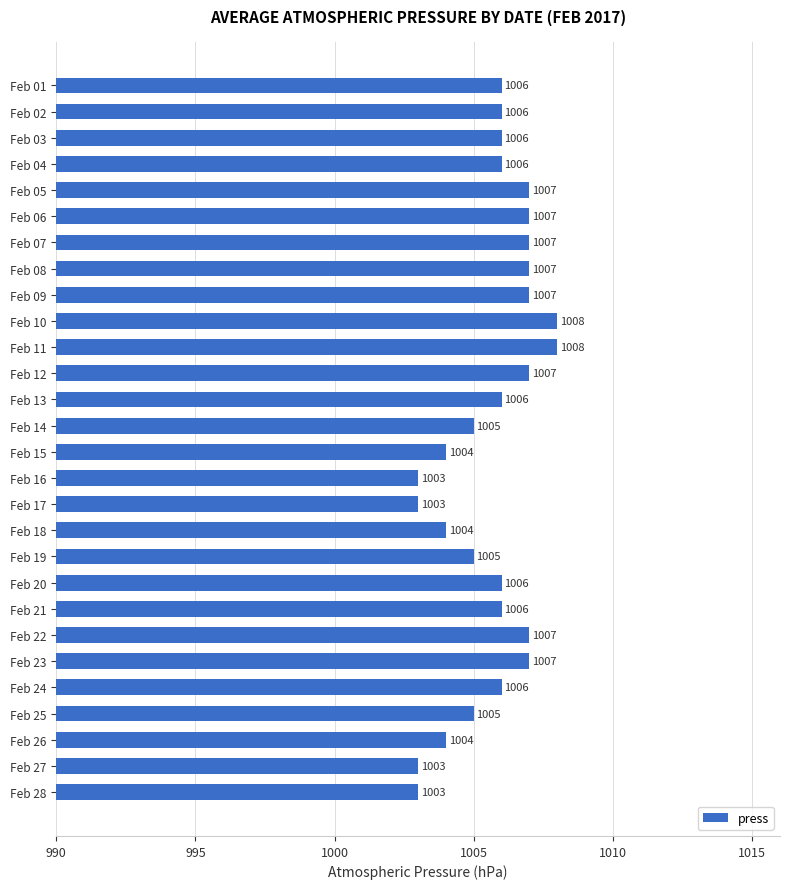

How many data points are less than 1006?

10